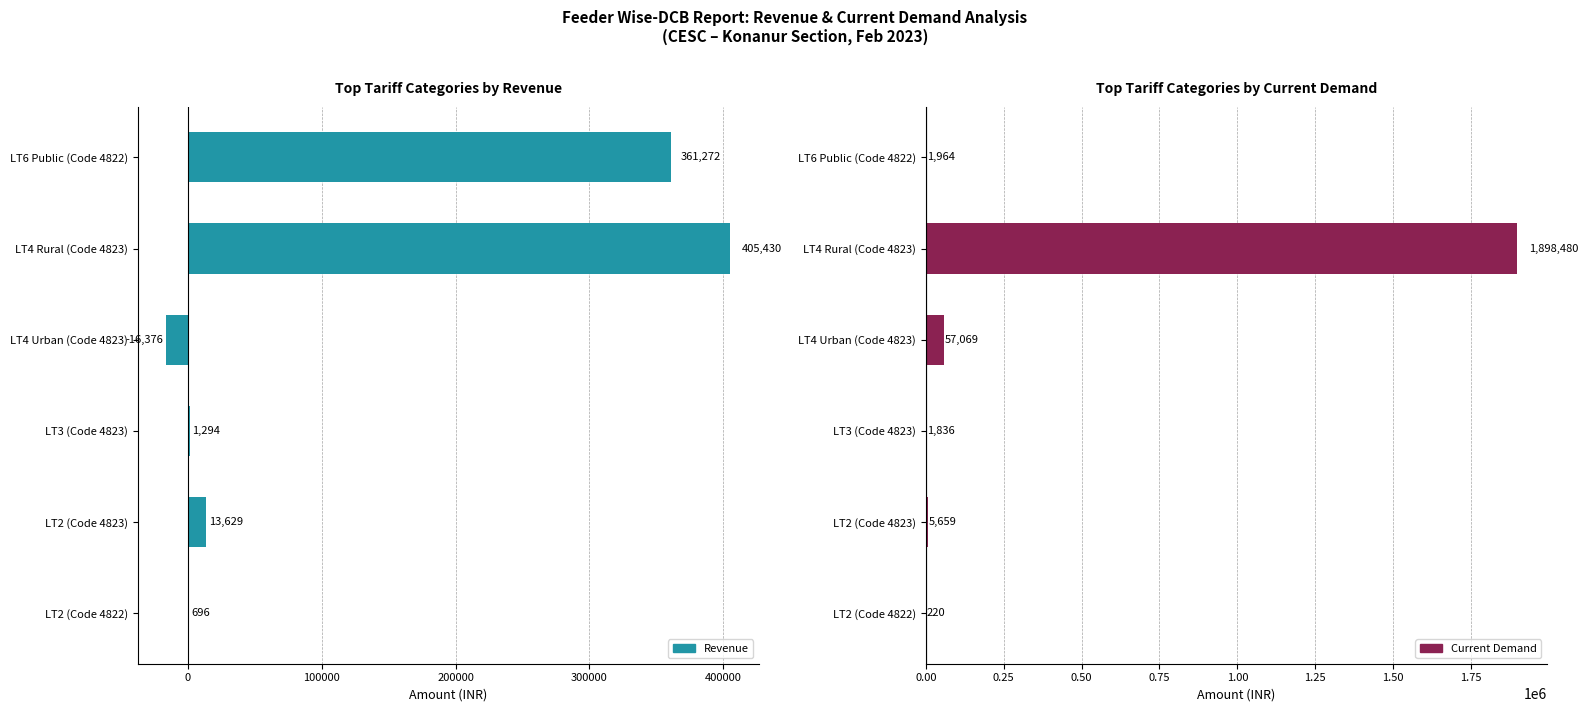

Reading left to right, list all the values displayed in this chart.

Revenue: 695.5	13628.7	1294.0	-16376.0	405429.5	361271.6
Current Demand: 220.3	5658.7	1836.1	57068.6	1898480.4	1964.1